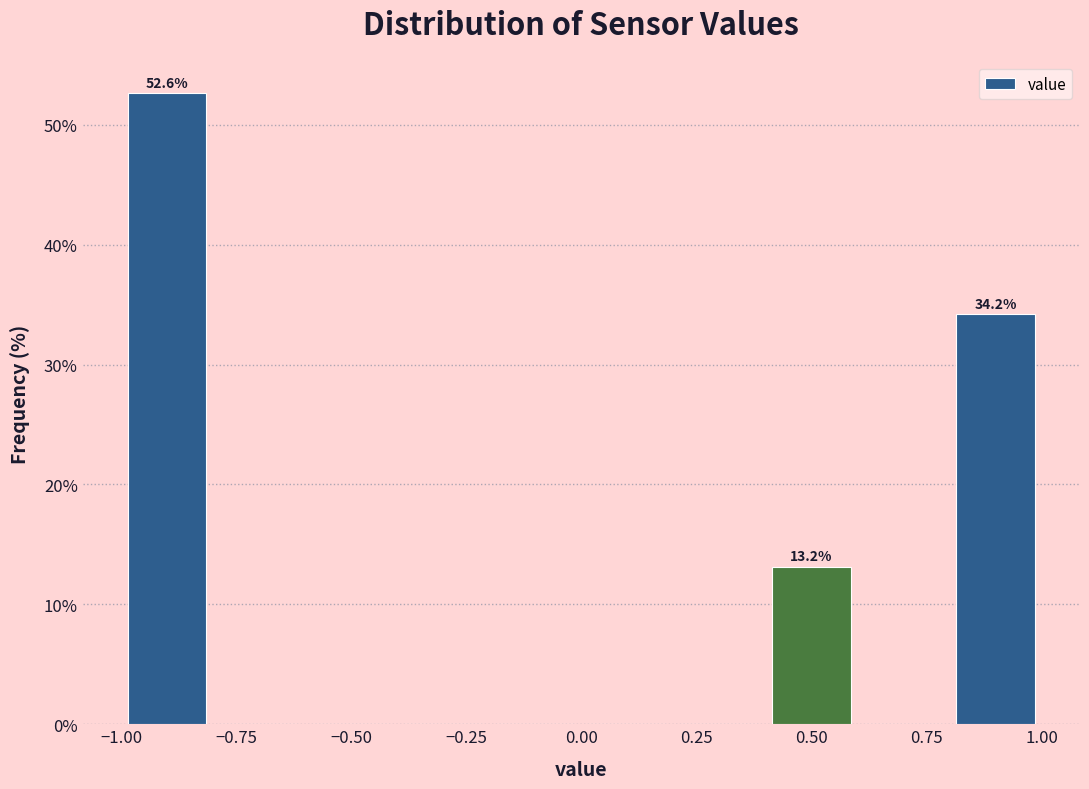

Which range on the x-axis has the tallest bar?

-1.0 to -0.8